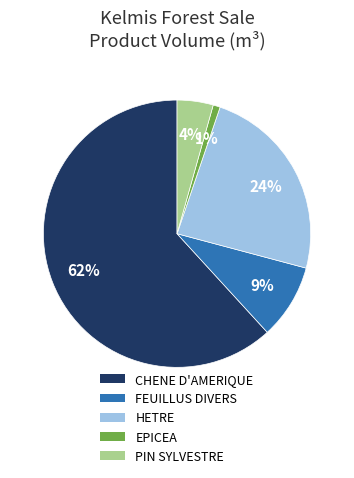

Which has a higher value, CHENE D'AMERIQUE or EPICEA?

CHENE D'AMERIQUE